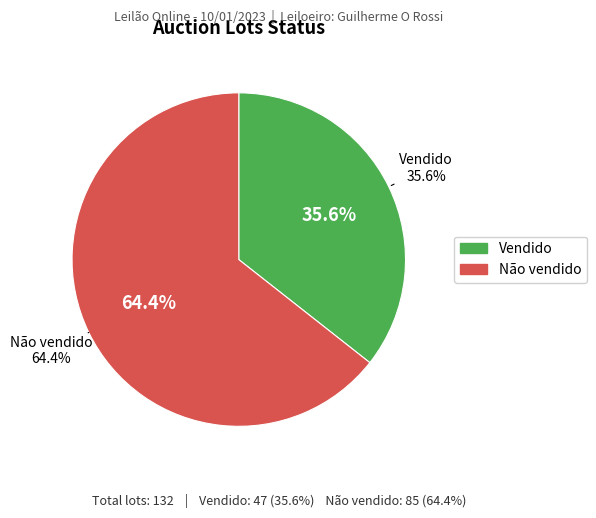

Between Não vendido and Vendido, which is larger?

Não vendido